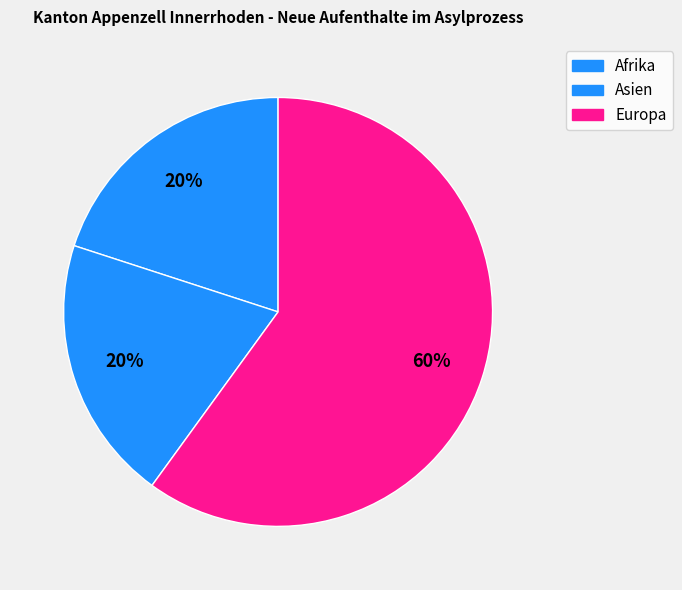

Which category has the smallest portion of the pie?

Afrika